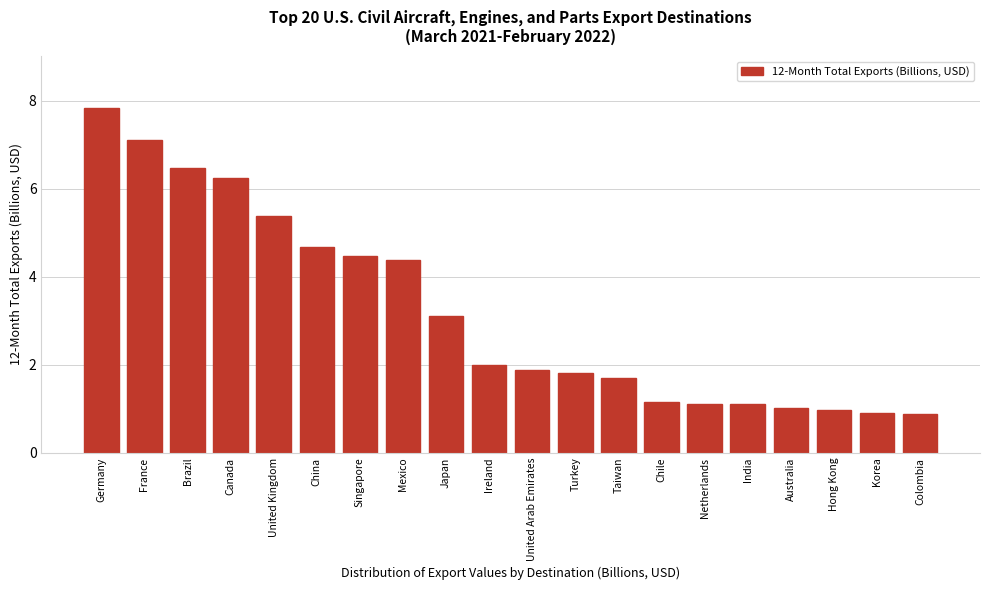

What is the approximate value at Hong Kong?

1.0